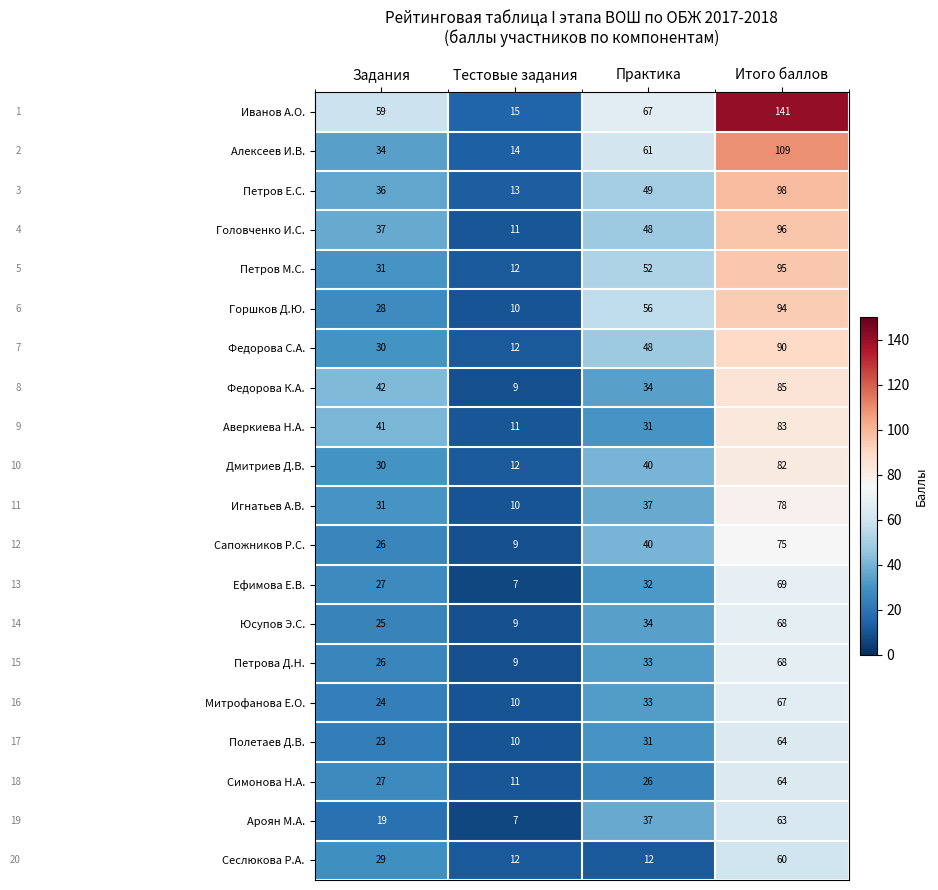

Which series has the largest range (max minus min)?

Иванов А.О.